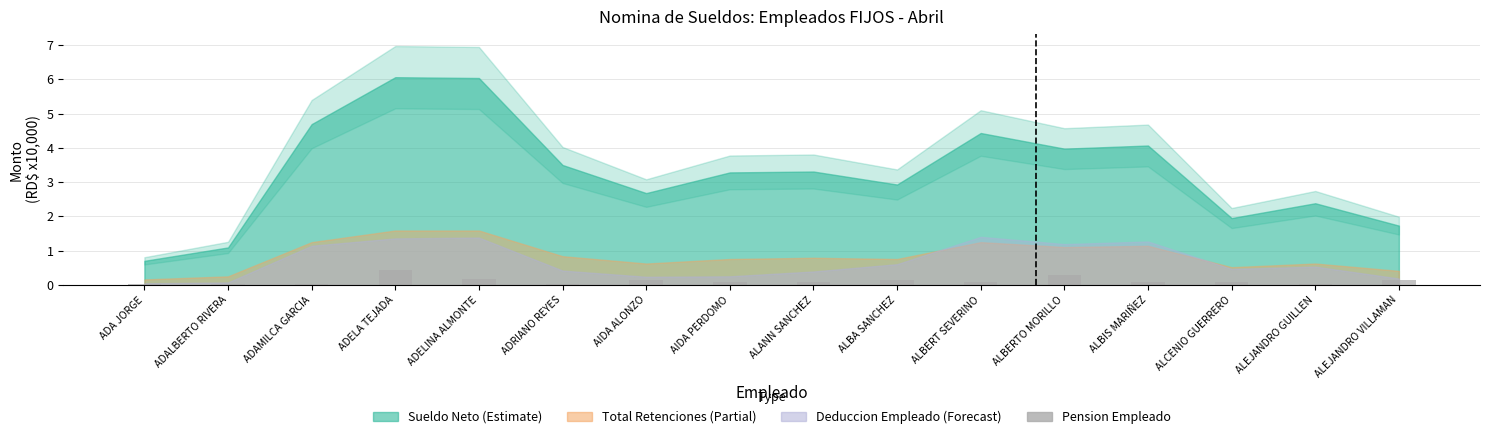

True or false: the data shows 0.1 at ALEJANDRO VILLAMAN.

True